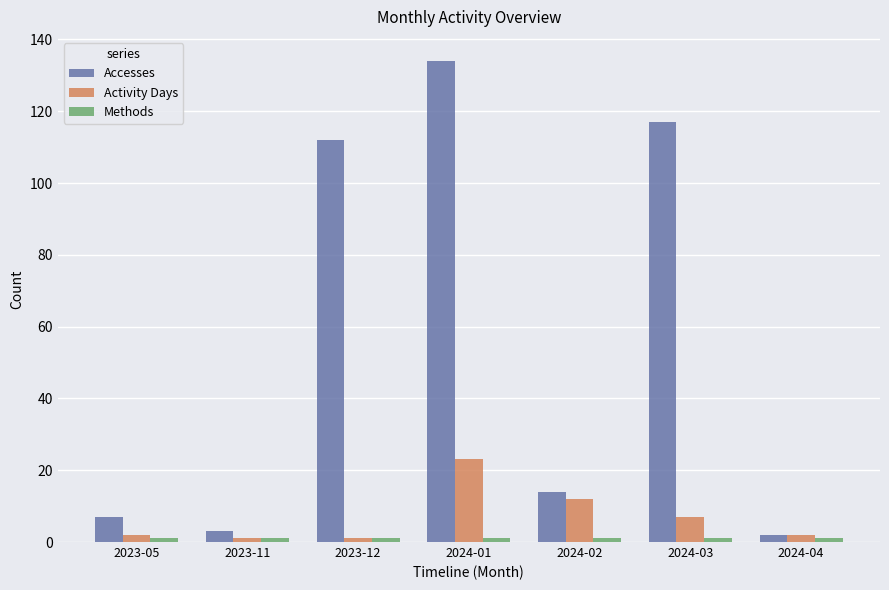

How many bars are there in total?

21